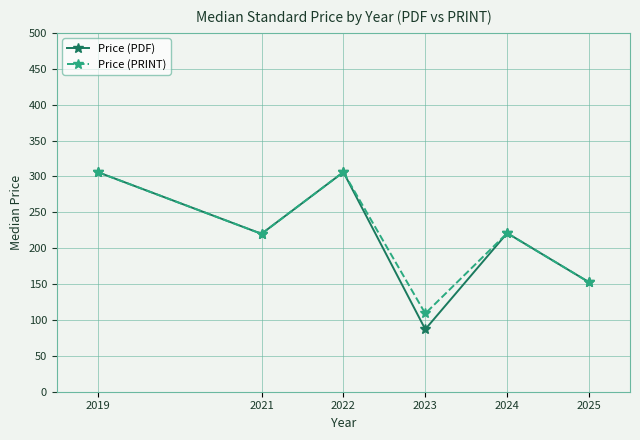

At how many categories does at least one series exceed 97?

6